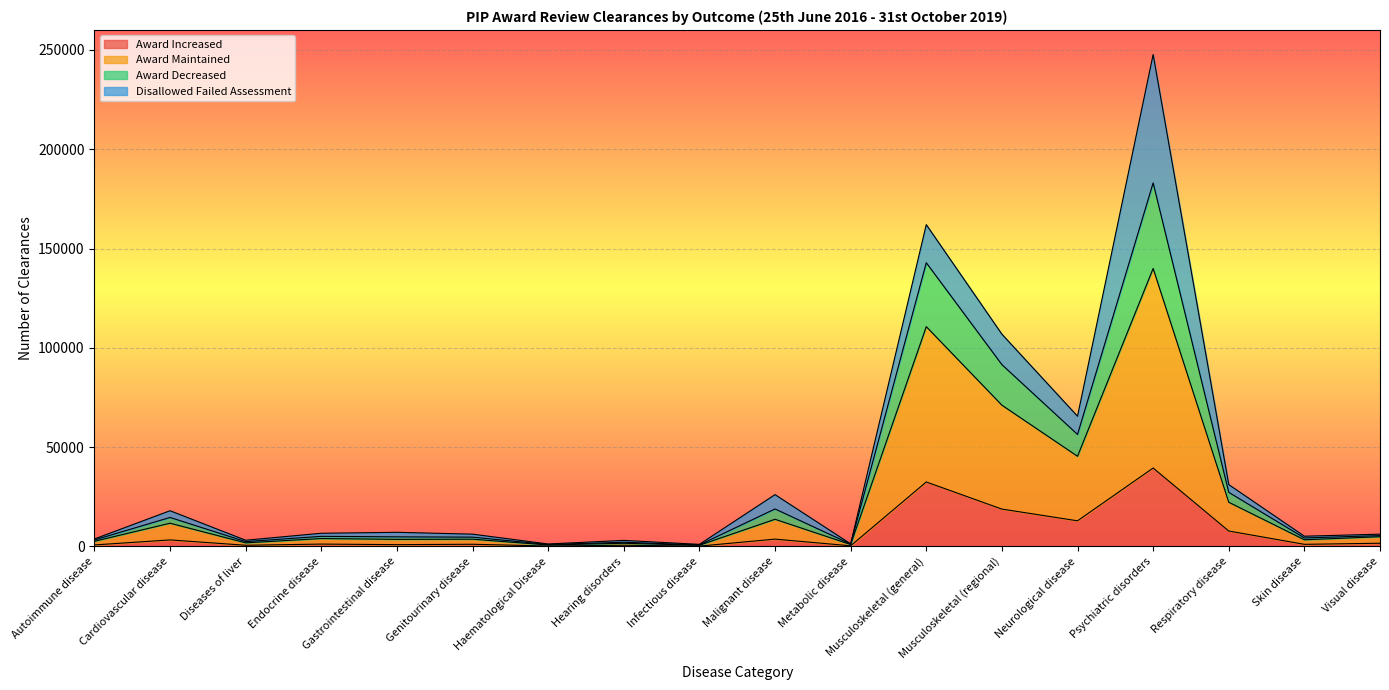

True or false: Award Decreased and Award Increased cross at least once.

False